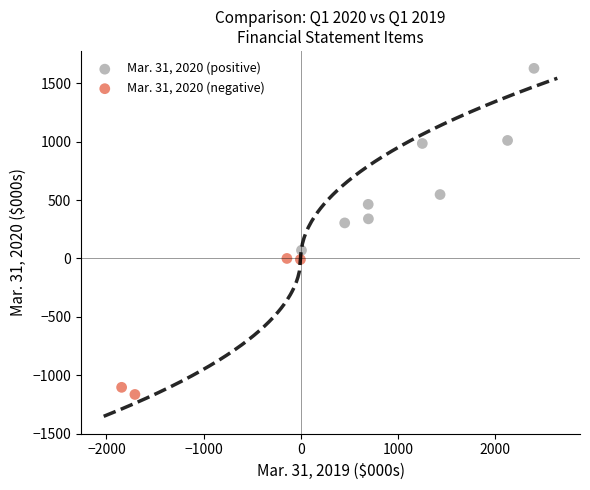

Which series reaches the maximum Y coordinate?

Mar. 31, 2020 (positive)